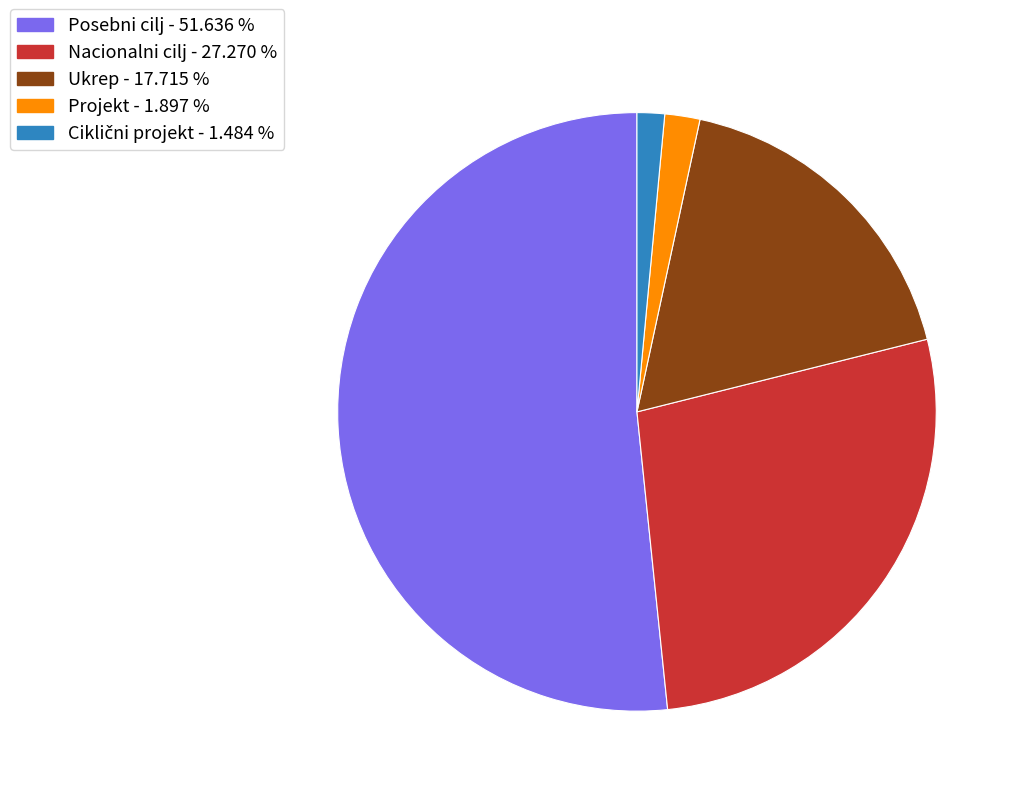

Which has a higher value, Nacionalni cilj - 27.270 % or Posebni cilj - 51.636 %?

Posebni cilj - 51.636 %